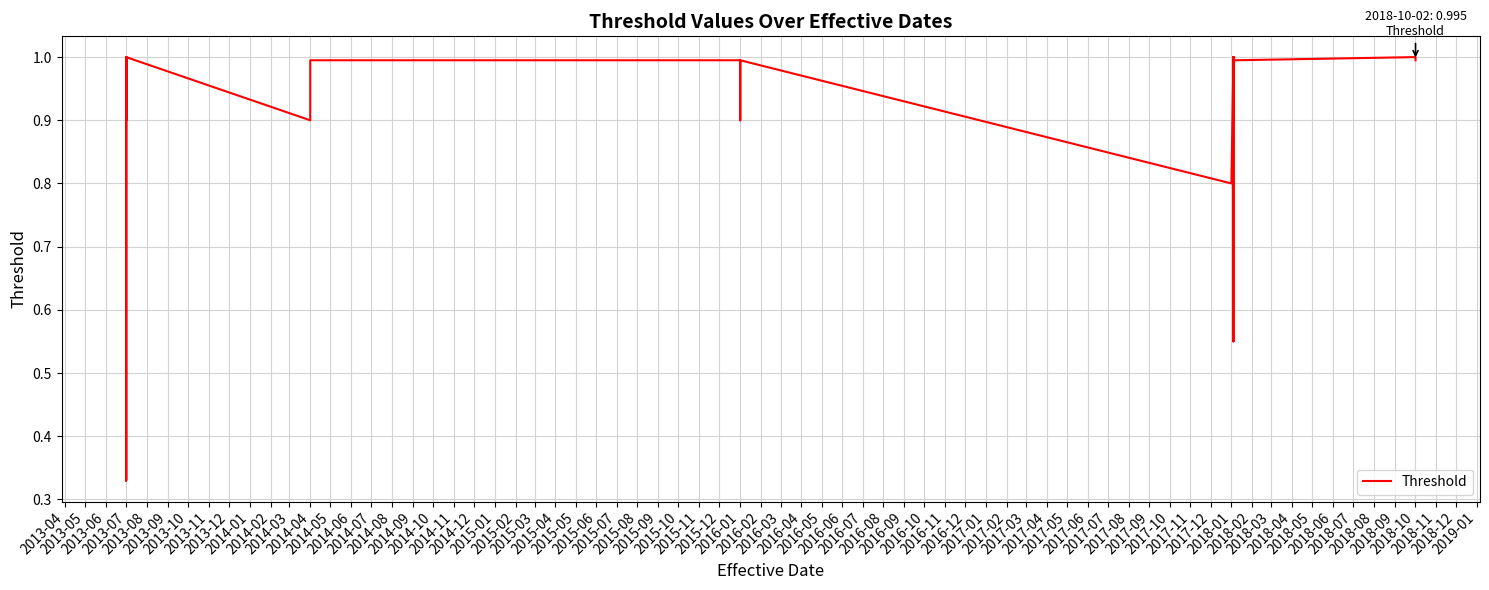

Is it true that the value at 2013-07 is 1.5?

False